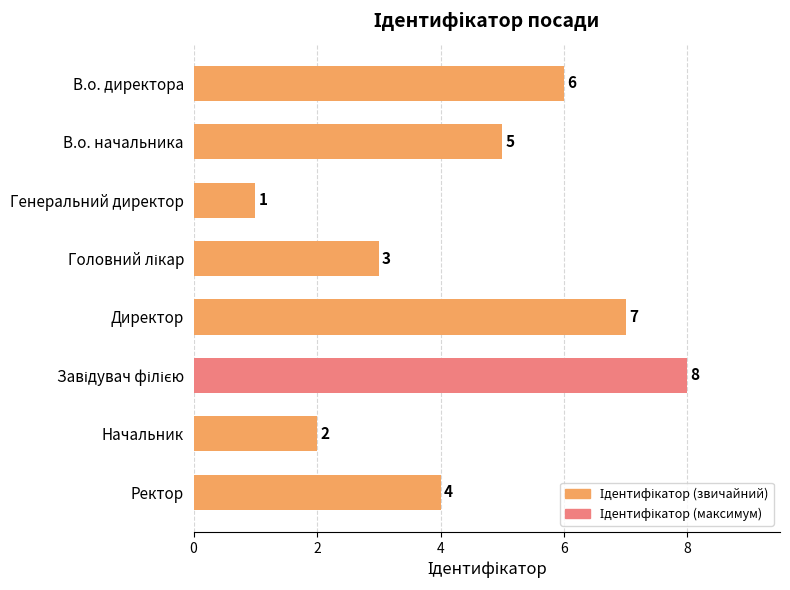

At which category does the chart reach its minimum across all series?

Генеральний директор